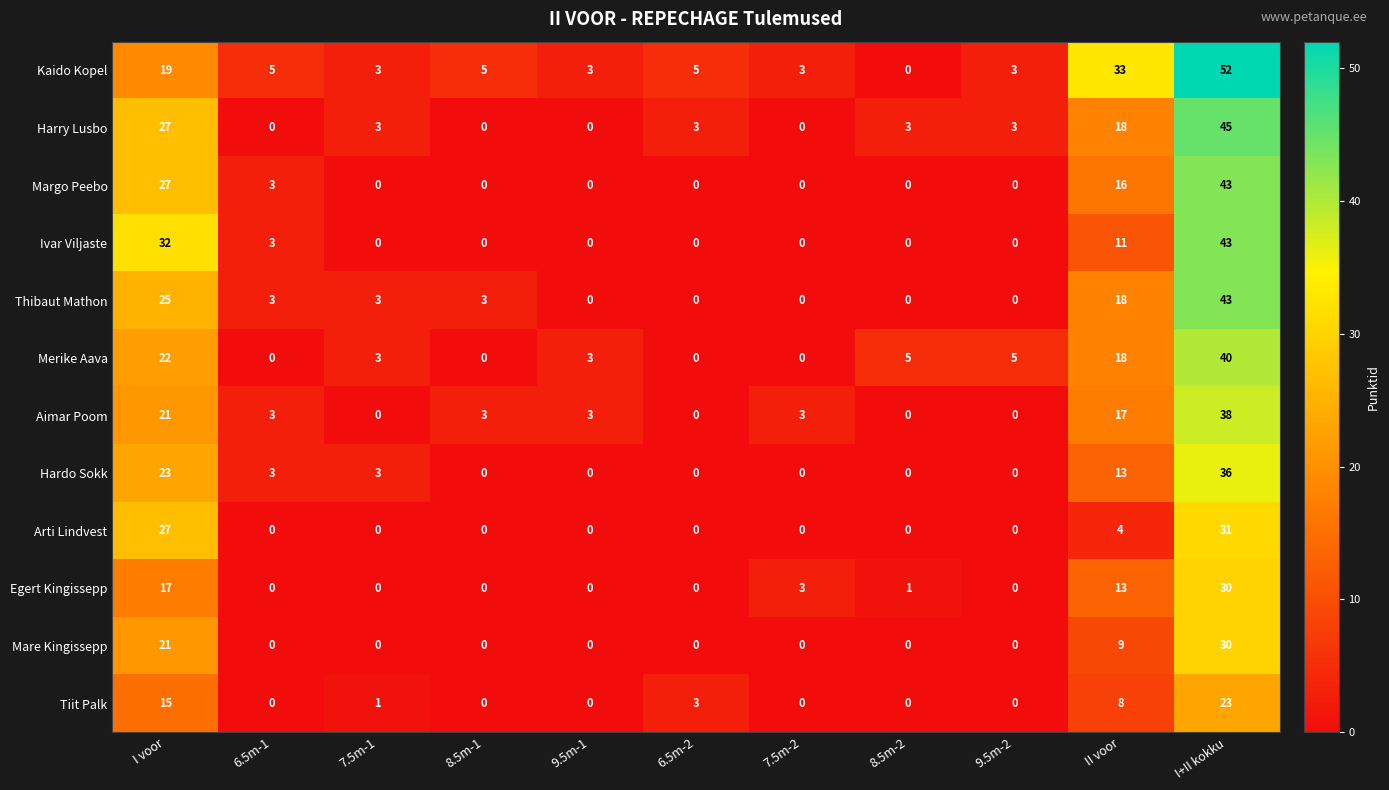

Is it true that Aimar Poom equals 20 at I+II kokku?

False